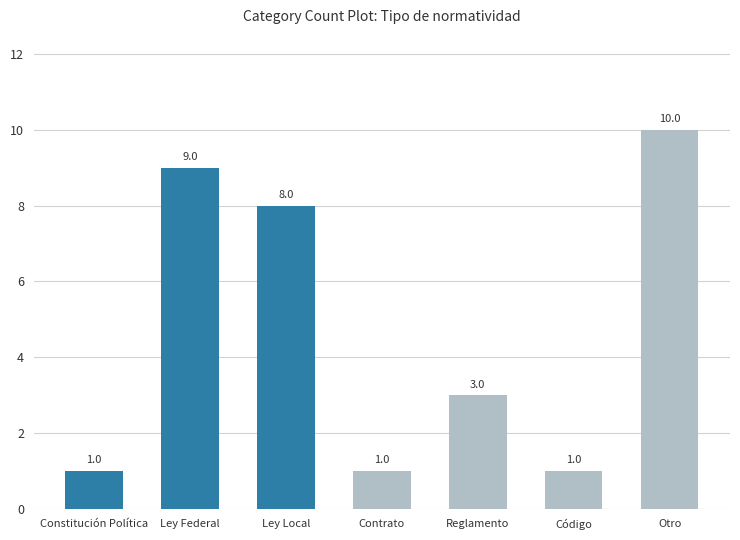

What is the maximum value shown in the chart?

10